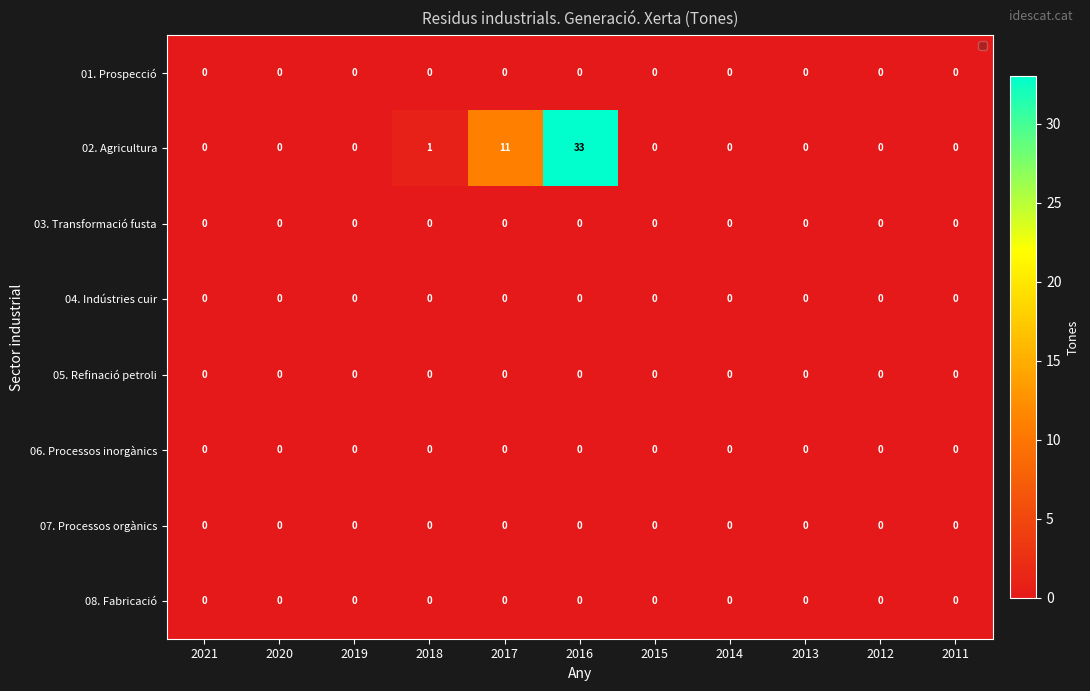

At which category is the sum across all series the highest?

2016